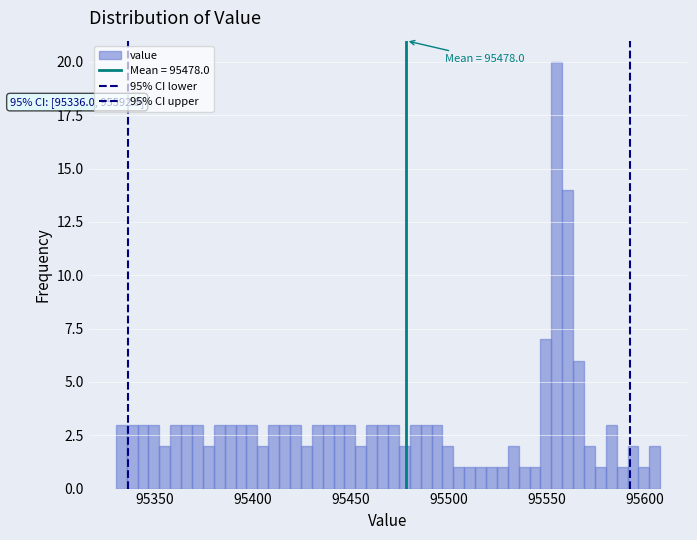

Around what value on the x-axis is the tallest bar? Give the approximate position of its centre, as read against the axis.

95555